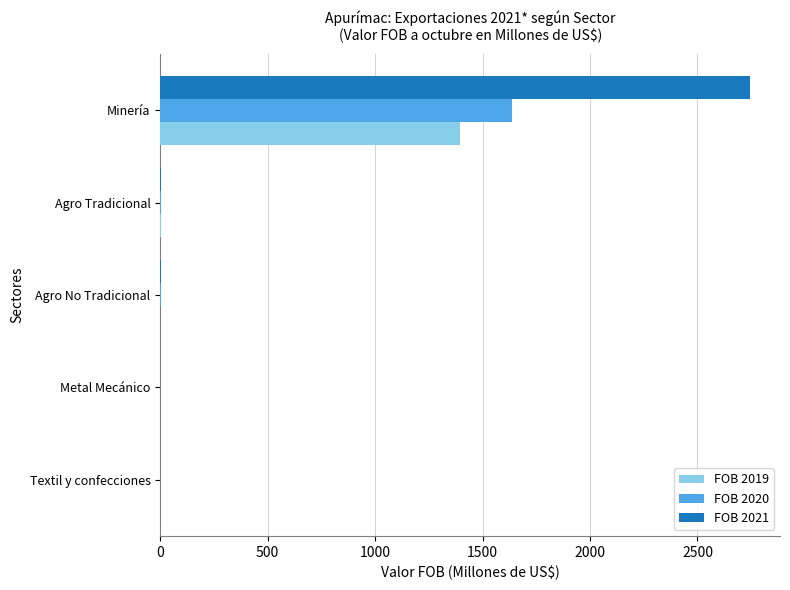

The value of FOB 2020 at Metal Mecánico is 0.0. True or false?

True